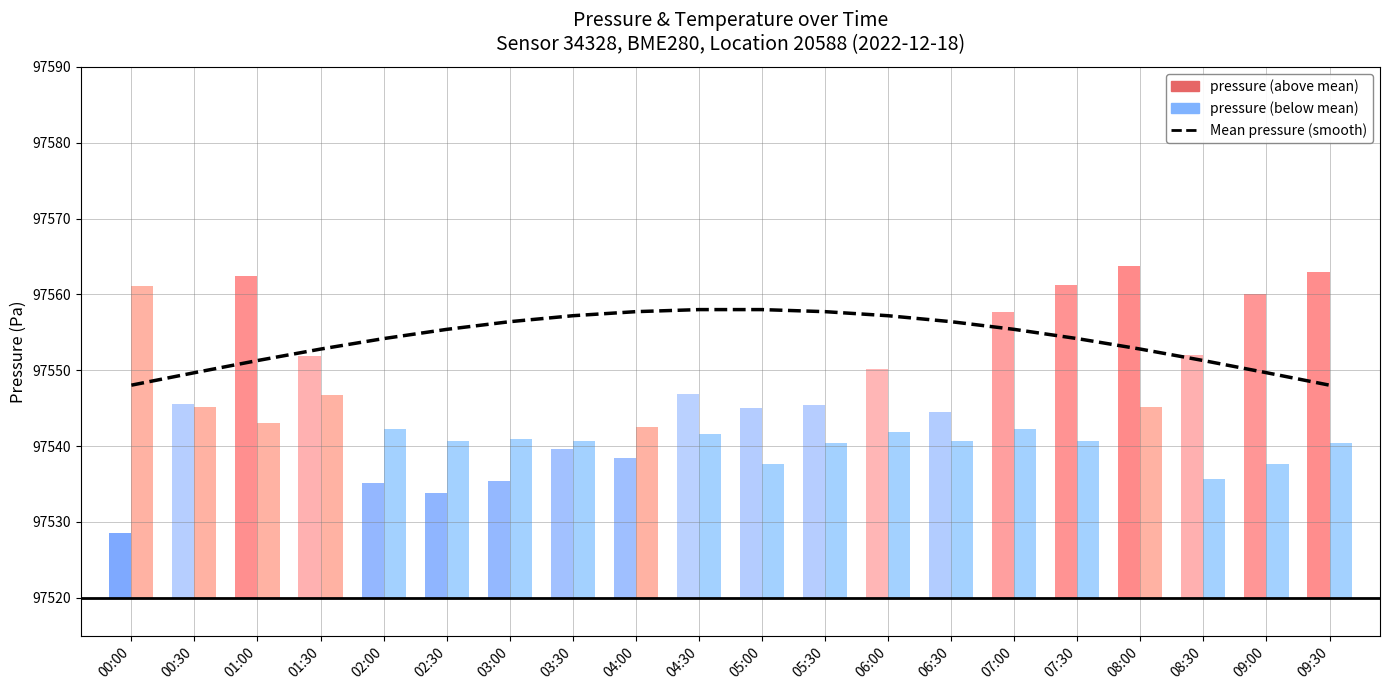

Read the value at 05:00.

97558.0